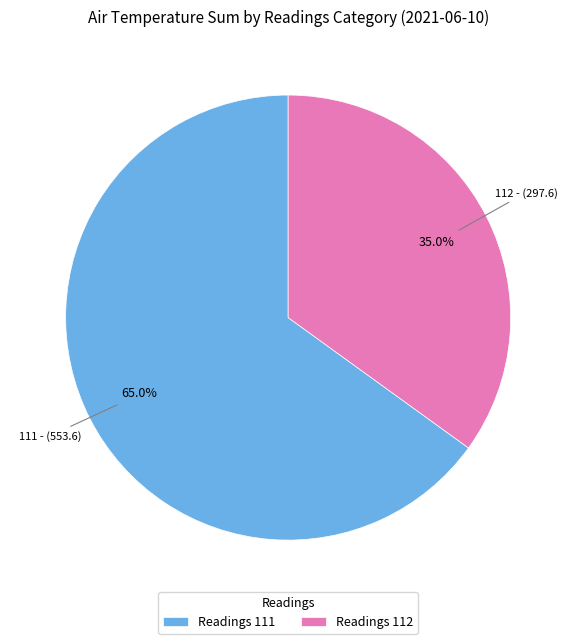

Between Readings 111 and Readings 112, which is larger?

Readings 111